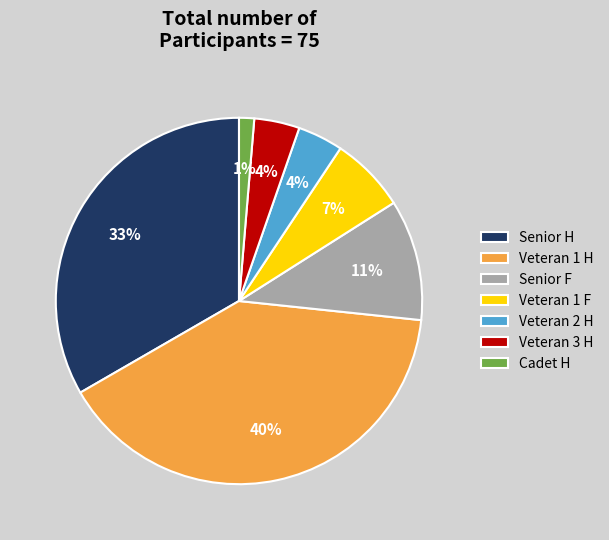

Count the number of slices in the pie.

7